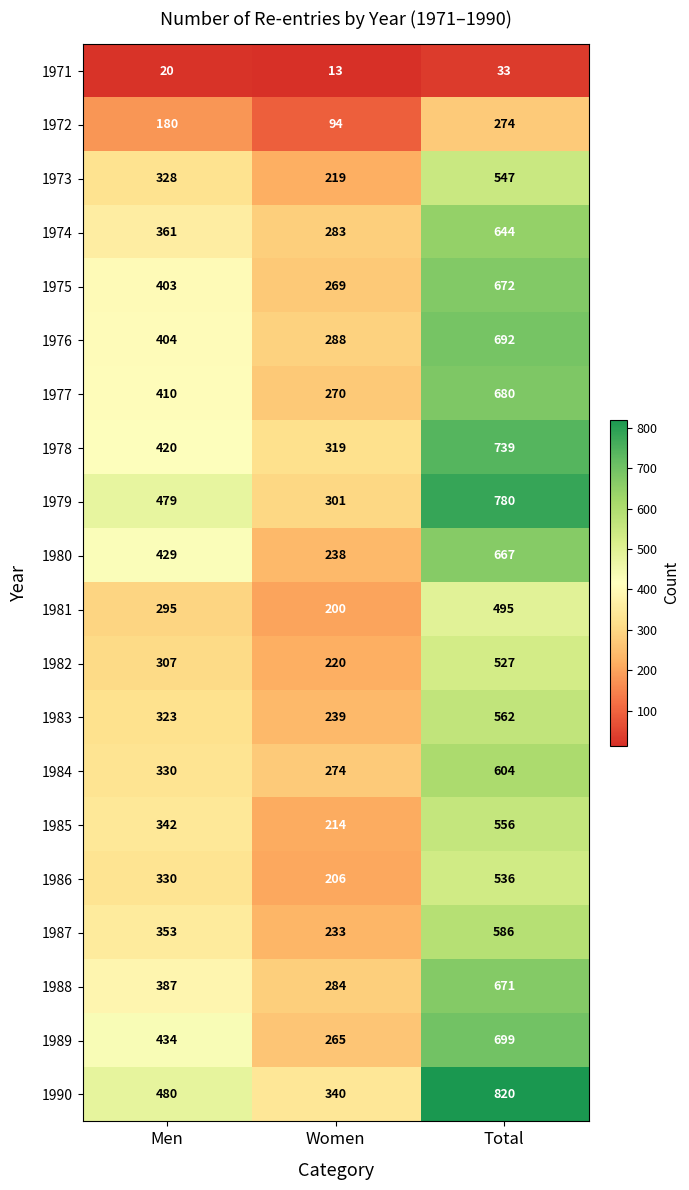

Which series has the largest range (max minus min)?

1990